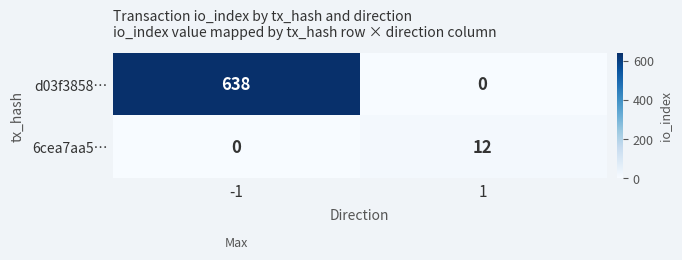

What is the sum of the 6cea7aa5… values at 1 and -1?

12